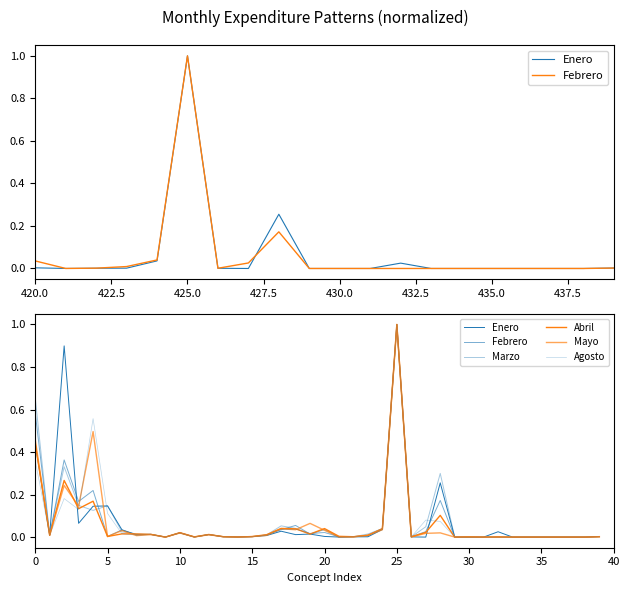

True or false: Mayo has a value of 0.8 at 430.0.

False